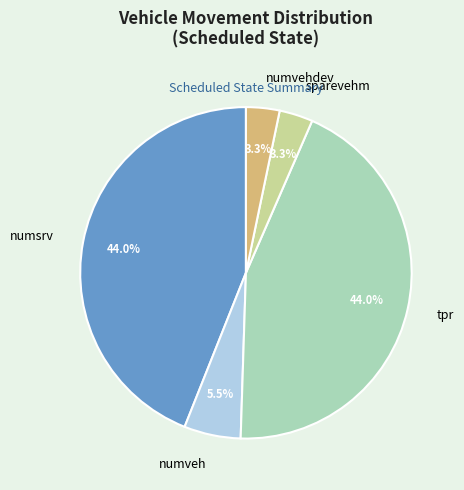

Count the number of slices in the pie.

5